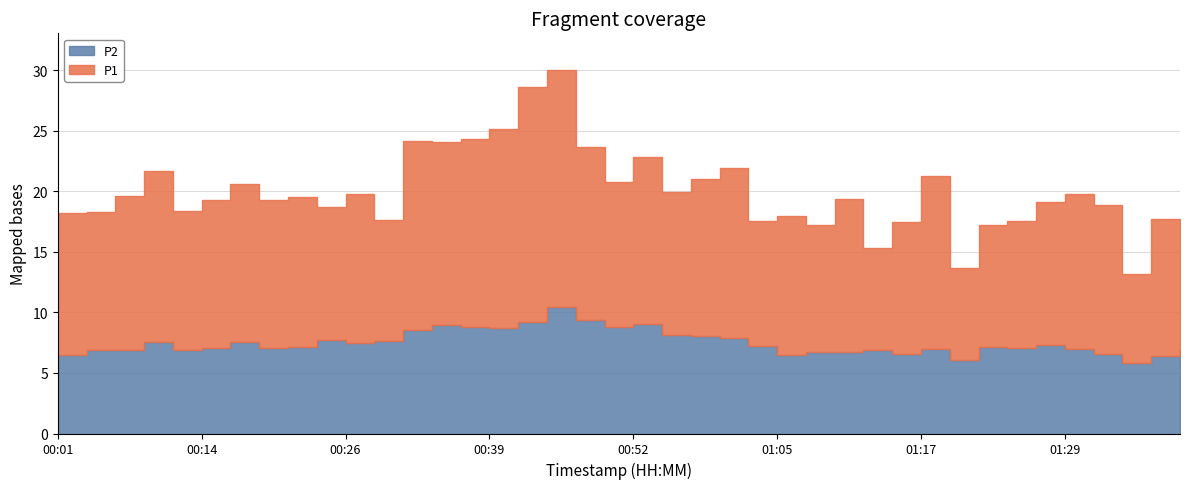

How many interior local peaks does the P1 series have?

13